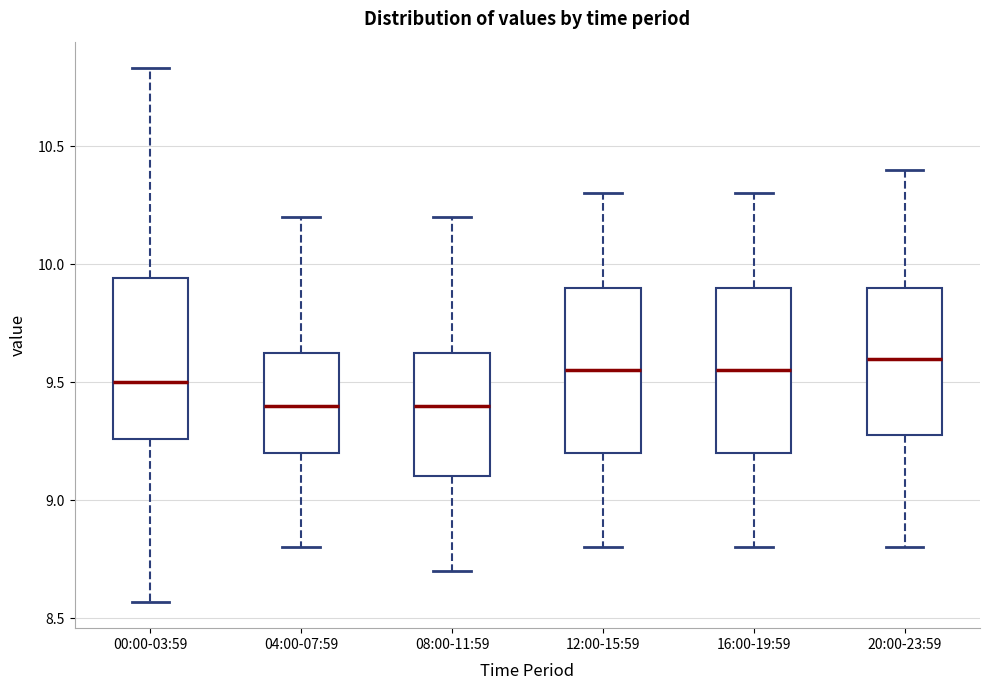

Reading left to right, read every box against the y-axis: the position of its median line, the range the box covers, and the ends of its whiskers. The values are not printed on the chart, so give them approximately, as read against the axis.

00:00-03:59: median 9.50, box 9.25 to 9.95, whiskers 8.55 to 10.85
04:00-07:59: median 9.40, box 9.20 to 9.65, whiskers 8.80 to 10.20
08:00-11:59: median 9.40, box 9.10 to 9.65, whiskers 8.70 to 10.20
12:00-15:59: median 9.55, box 9.20 to 9.90, whiskers 8.80 to 10.30
16:00-19:59: median 9.55, box 9.20 to 9.90, whiskers 8.80 to 10.30
20:00-23:59: median 9.60, box 9.30 to 9.90, whiskers 8.80 to 10.40